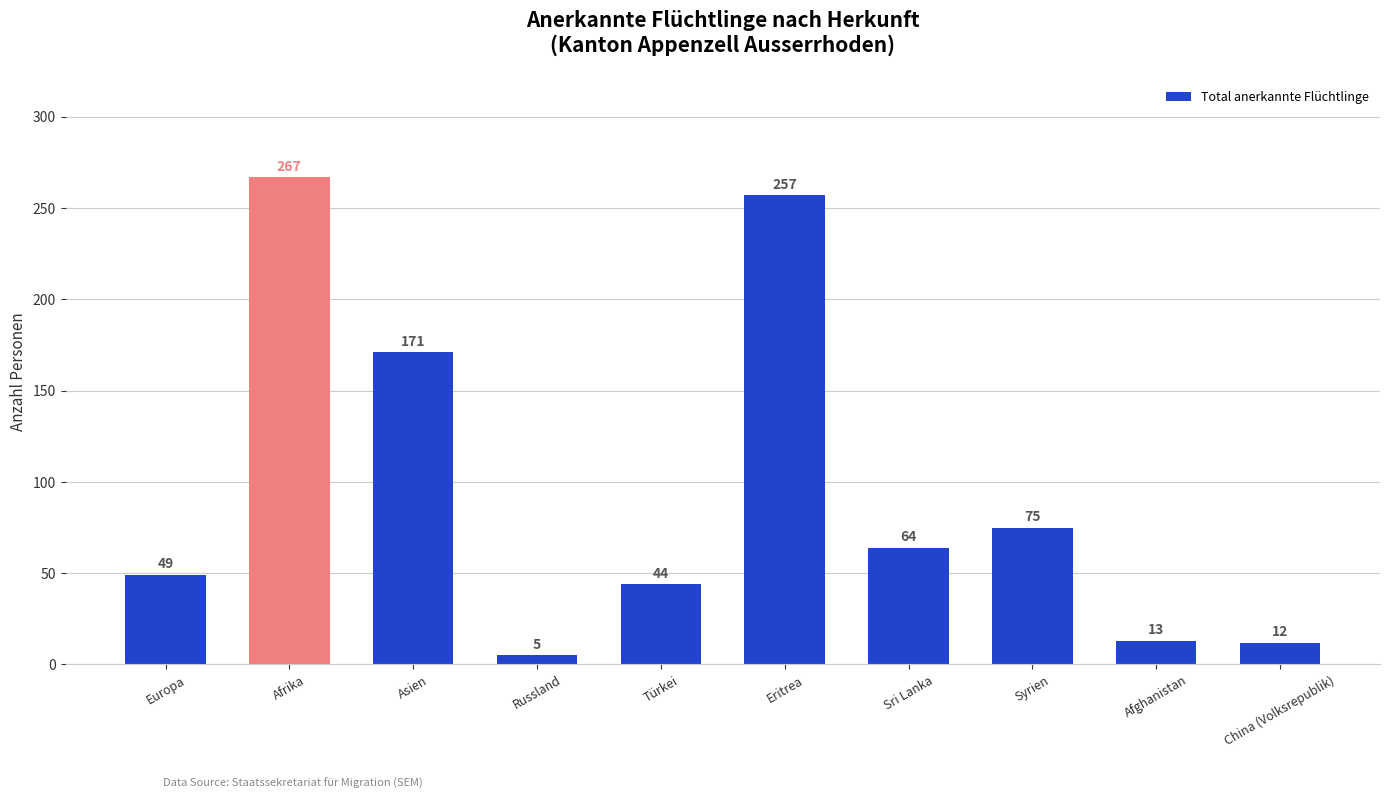

Reading left to right, transcribe all the data shown in this chart.

49	267	171	5	44	257	64	75	13	12